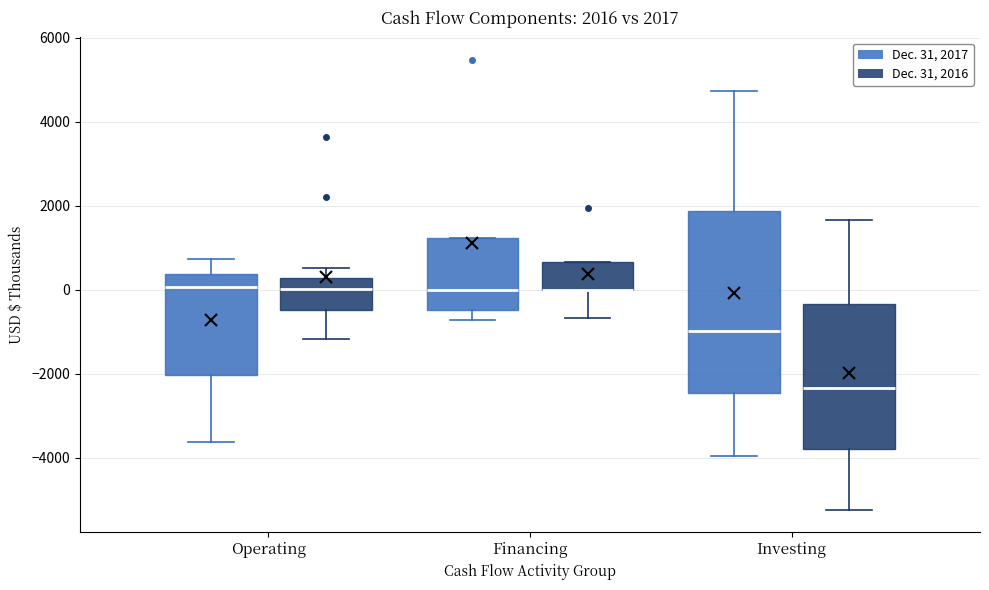

Which box is the tallest, from its lower edge to its upper edge?

Investing (Dec. 31, 2017)